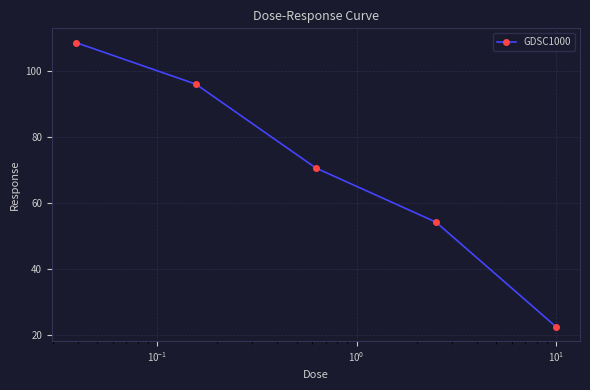

What is the value of the 3rd point from the left?

70.6